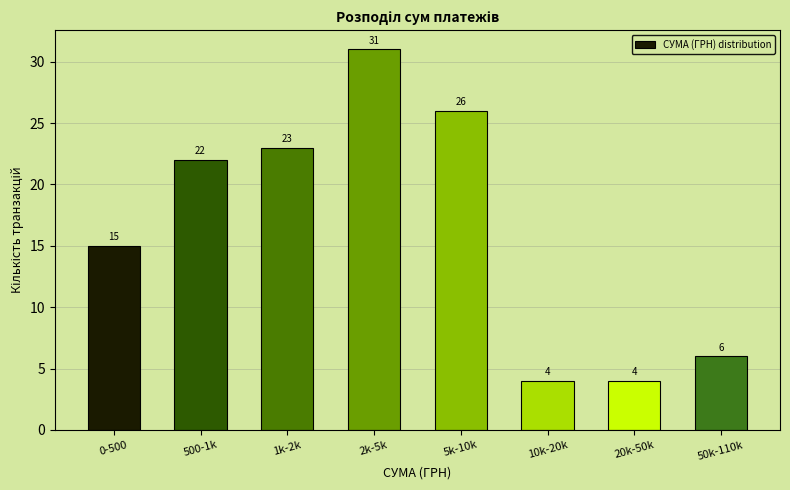

Reading left to right, what are all the values shown in this chart?

15	22	23	31	26	4	4	6